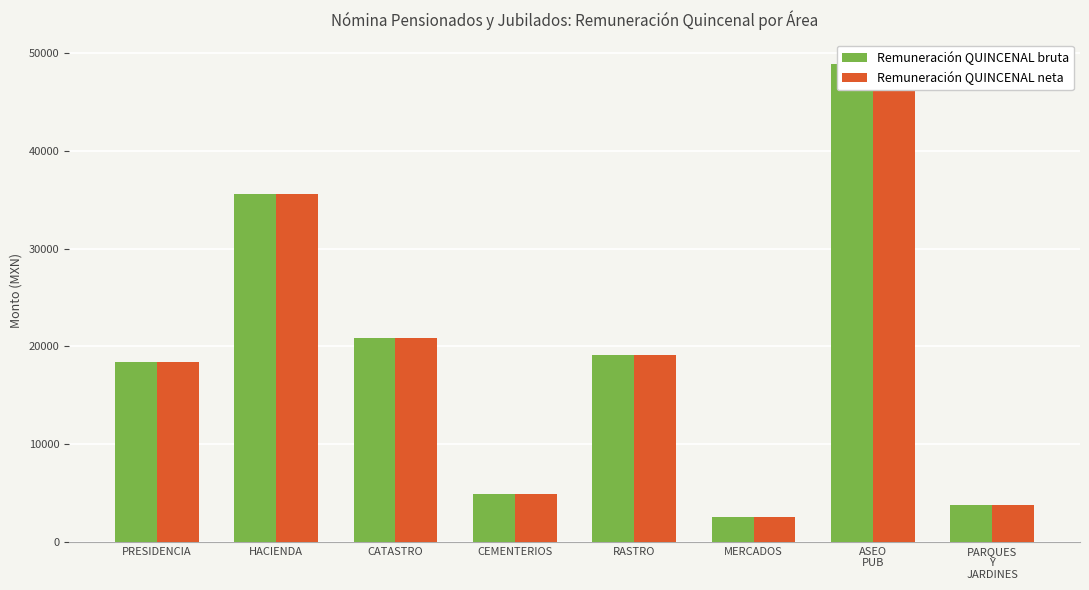

How many bars are there in each group?

2